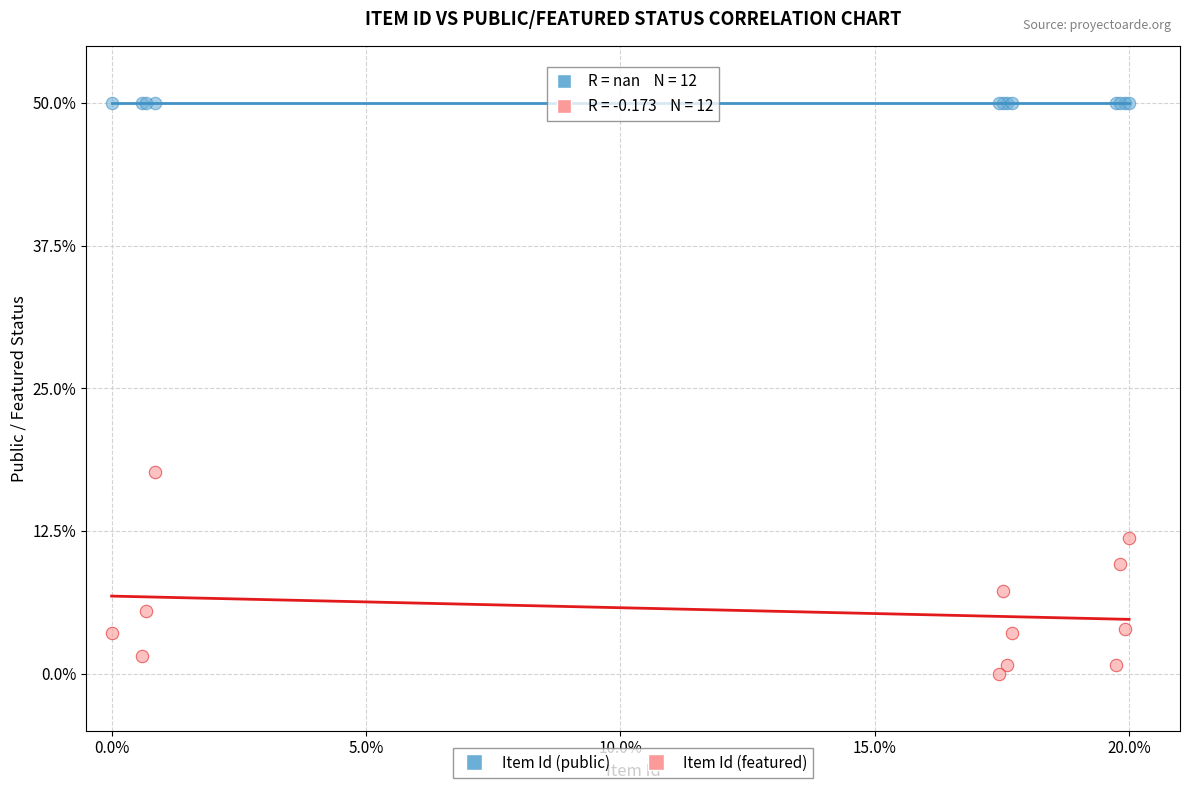

Which series reaches the minimum Y coordinate?

Item Id (featured)